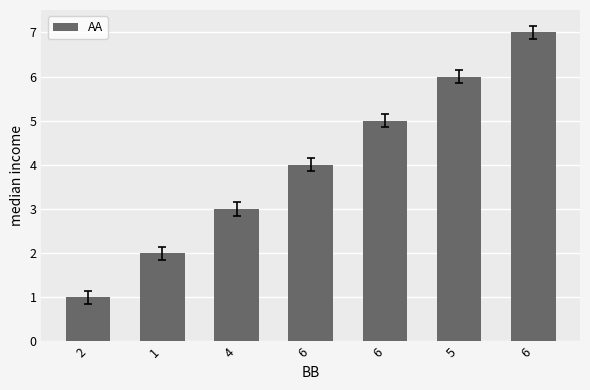

Are the bars horizontal?

No